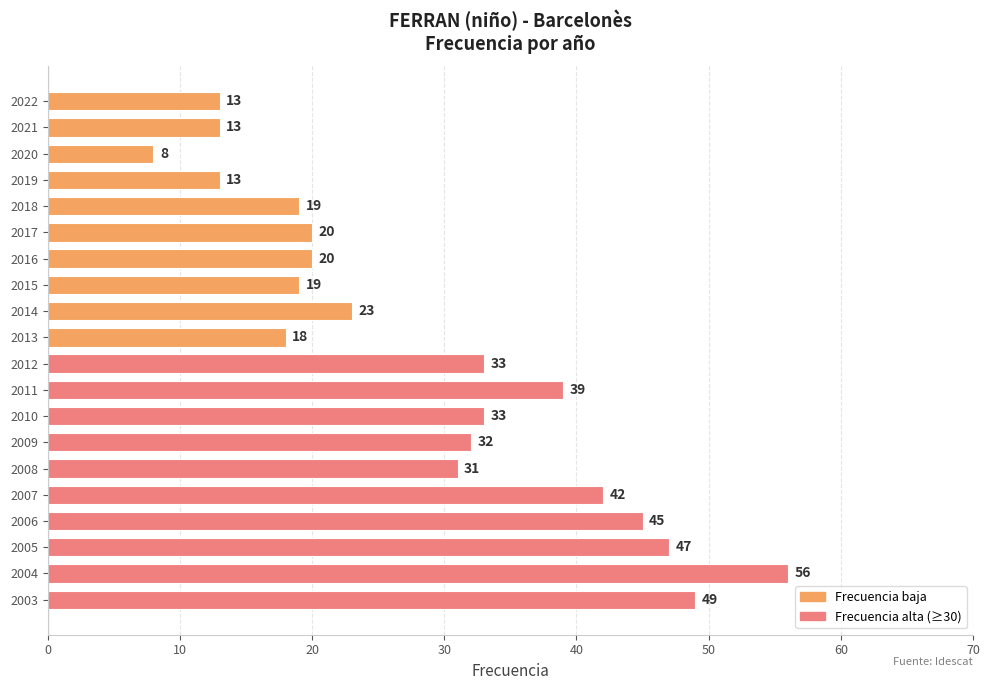

How many bars are there in total?

20